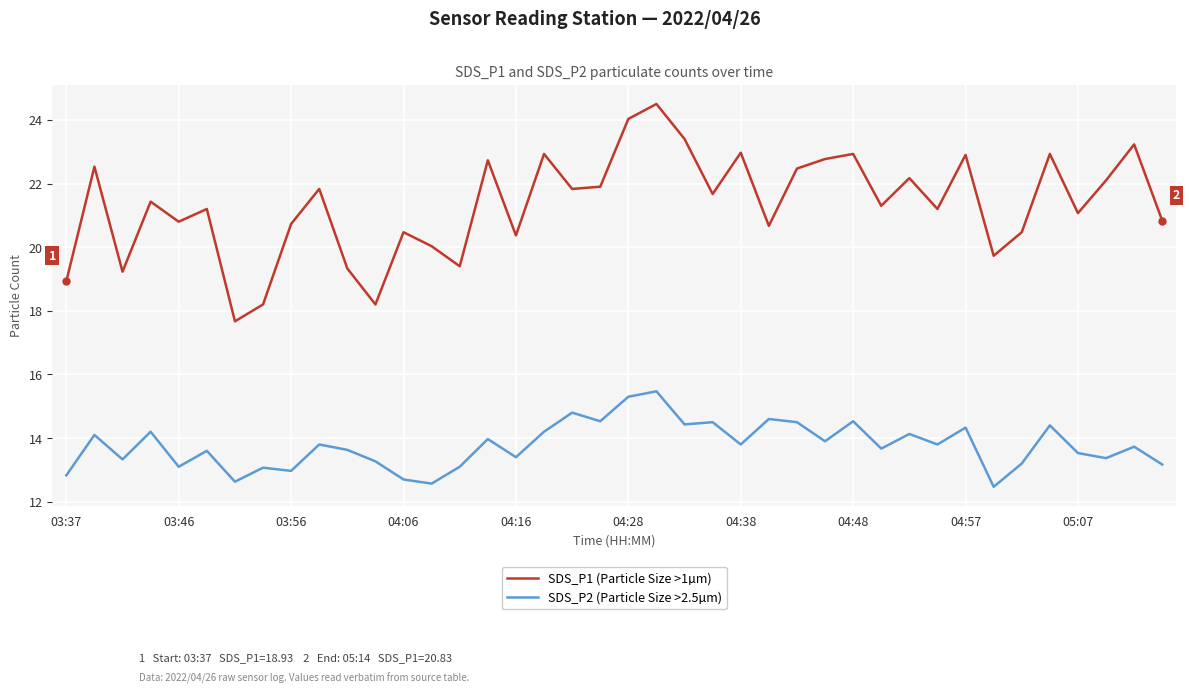

What is the lowest value of the SDS_P2 (Particle Size >2.5µm) series?

12.5